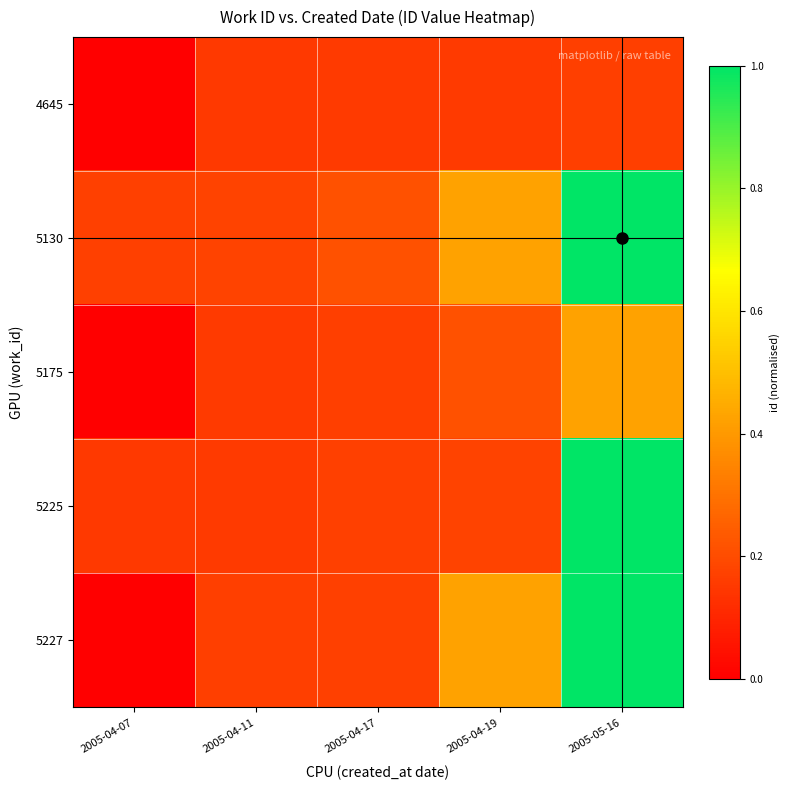

Rank the series at 2005-04-07 from highest to lowest value.

5130, 5225, 4645, 5175, 5227